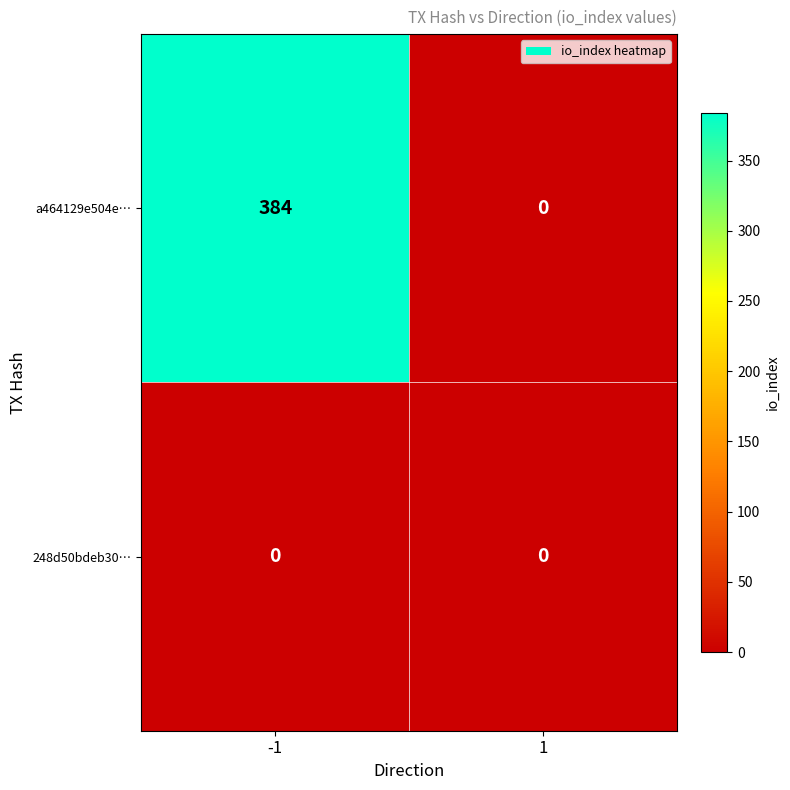

Reading right to left, list all the values displayed in this chart.

a464129e504e…: 1=0	-1=384
248d50bdeb30…: 1=0	-1=0